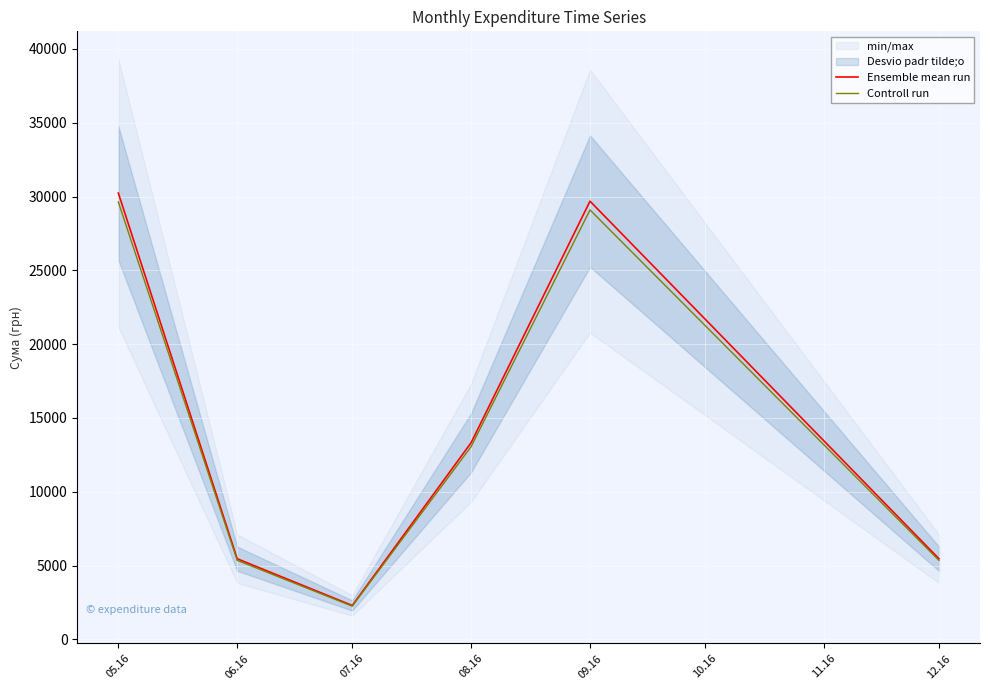

Which category has the highest value across all series?

05.16